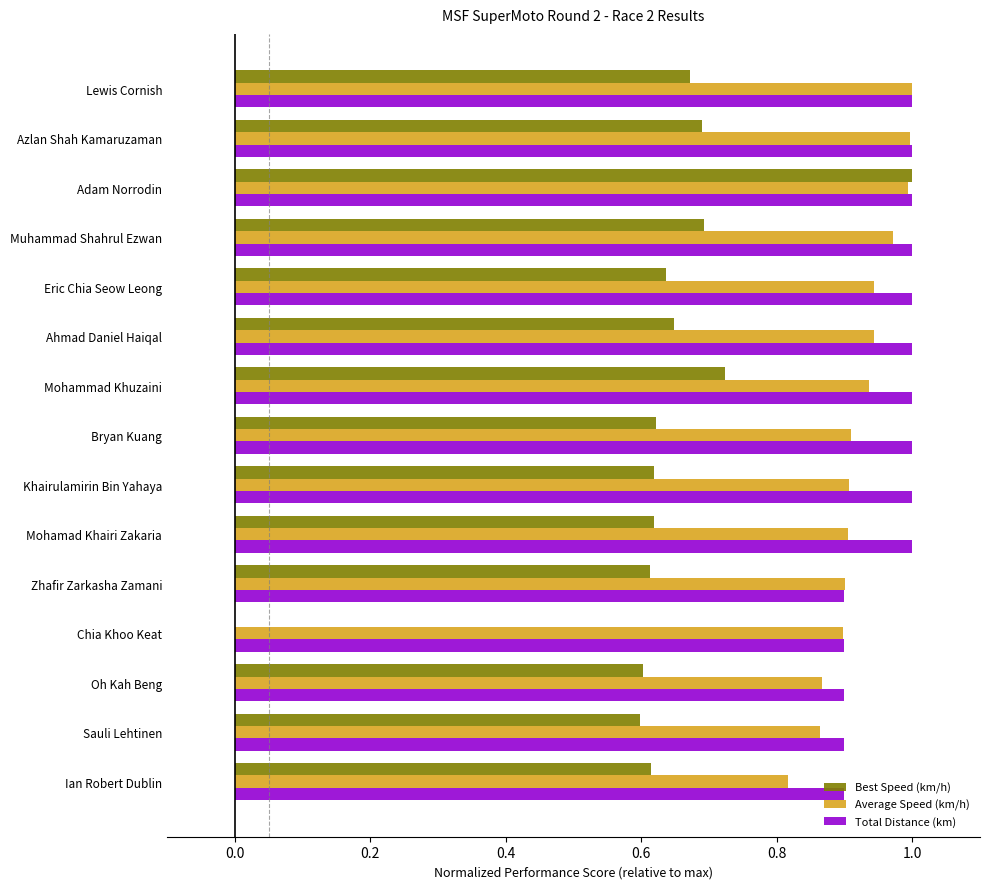

Which series has the largest total across all categories?

Total Distance (km)